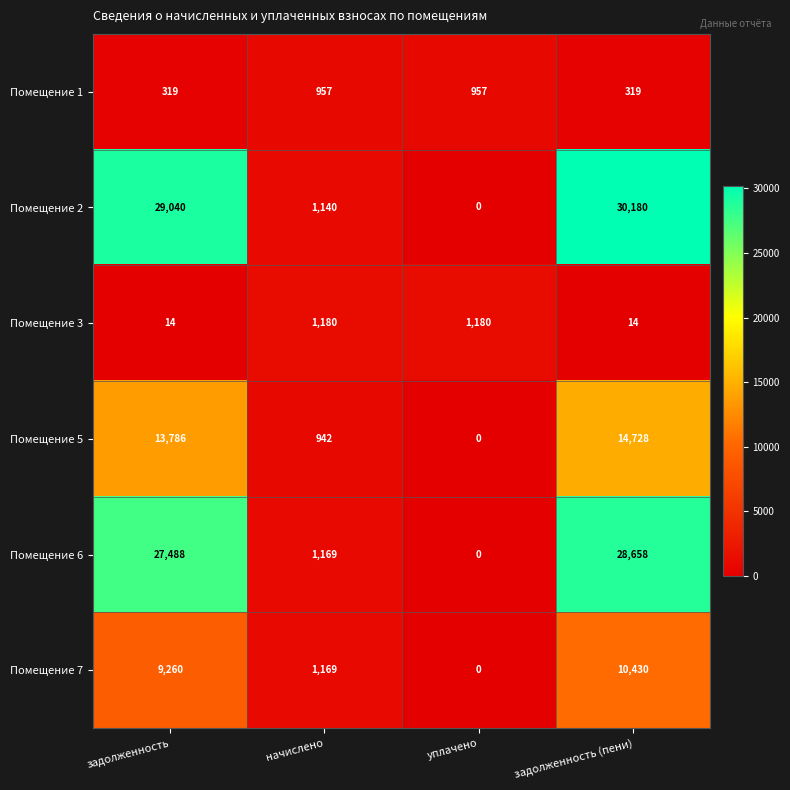

Reading right to left, transcribe all the data shown in this chart.

Помещение 1: задолженность (пени)=319	уплачено=957	начислено=957	задолженность=319
Помещение 2: задолженность (пени)=30180	уплачено=0	начислено=1140	задолженность=29040
Помещение 3: задолженность (пени)=14	уплачено=1180	начислено=1180	задолженность=14
Помещение 5: задолженность (пени)=14728	уплачено=0	начислено=942	задолженность=13786
Помещение 6: задолженность (пени)=28658	уплачено=0	начислено=1169	задолженность=27488
Помещение 7: задолженность (пени)=10430	уплачено=0	начислено=1169	задолженность=9260